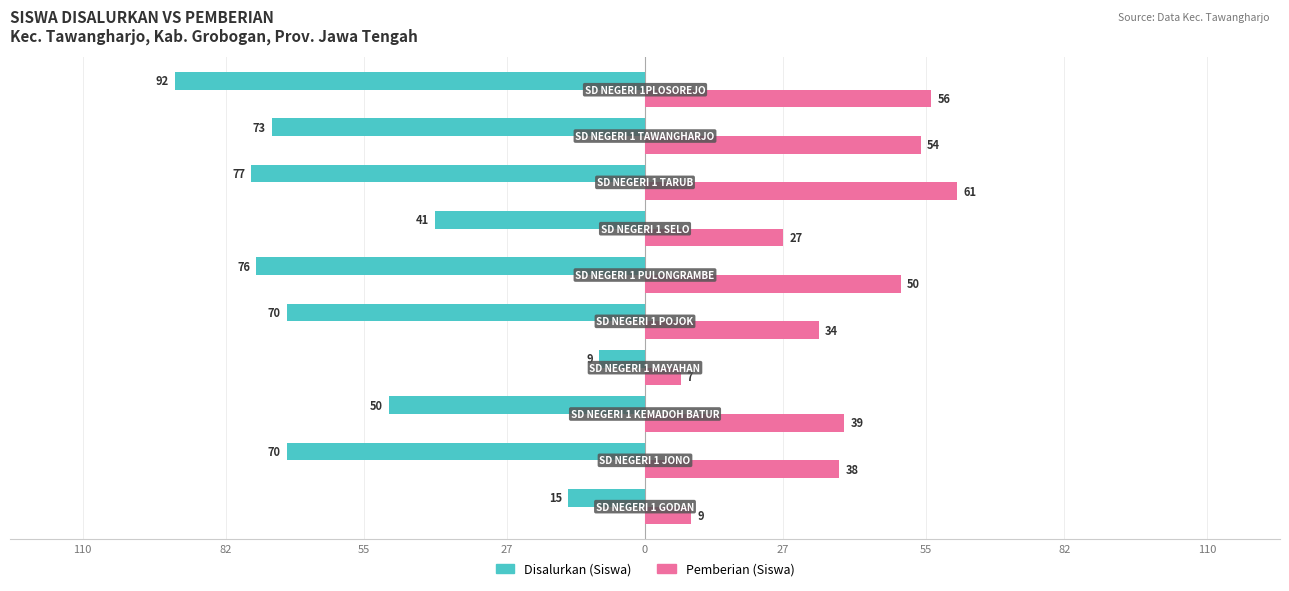

What are all the series names shown in the legend?

Disalurkan (Siswa), Pemberian (Siswa)